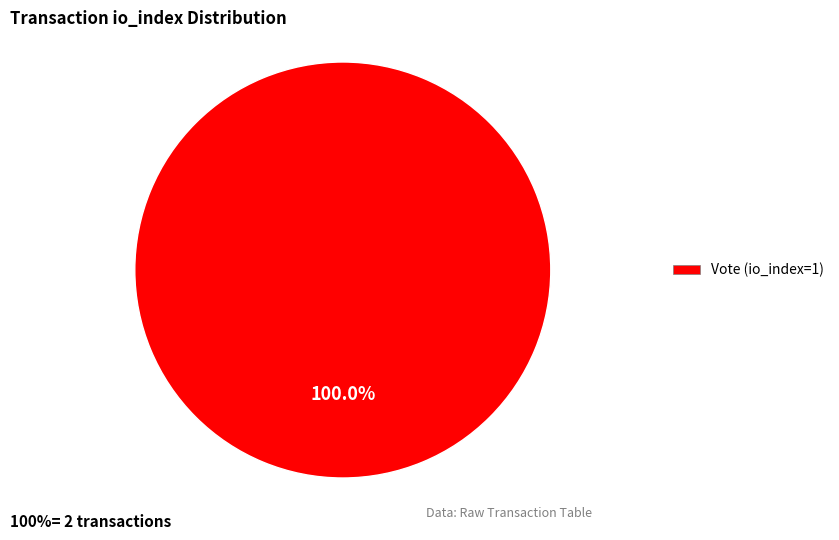

Does any single category account for the majority?

Yes